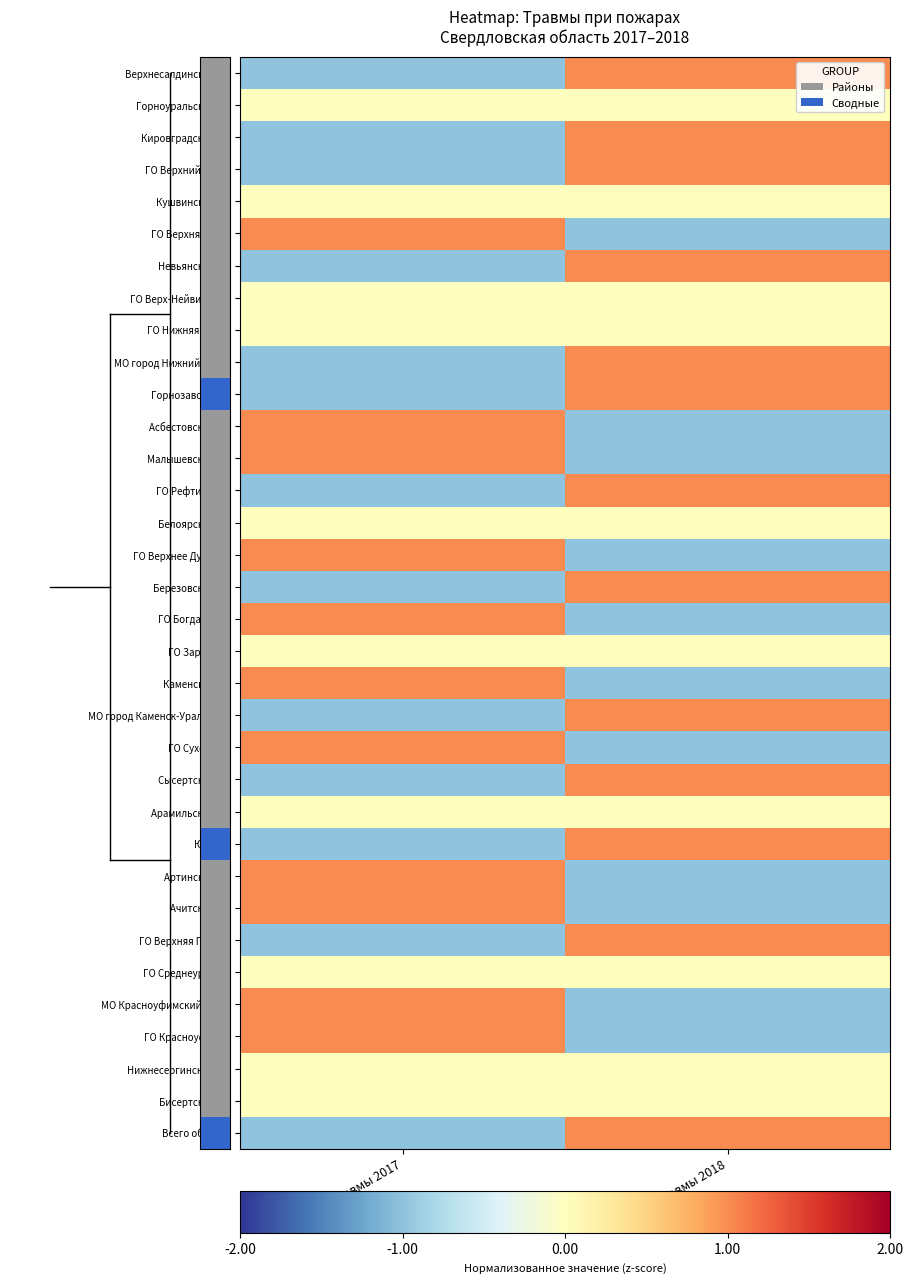

Reading right to left, extract all data points from this chart.

Верхнесалдинский ГО: Травмы 2018=1	Травмы 2017=-1
Горноуральский ГО: Травмы 2018=0	Травмы 2017=0
Кировградский ГО: Травмы 2018=1	Травмы 2017=-1
ГО Верхний Тагил: Травмы 2018=1	Травмы 2017=-1
Кушвинский ГО: Травмы 2018=0	Травмы 2017=0
ГО Верхняя Тура: Травмы 2018=-1	Травмы 2017=1
Невьянский ГО: Травмы 2018=1	Травмы 2017=-1
ГО Верх-Нейвинский: Травмы 2018=0	Травмы 2017=0
ГО Нижняя Салда: Травмы 2018=0	Травмы 2017=0
МО город Нижний Тагил: Травмы 2018=1	Травмы 2017=-1
Горнозаводской: Травмы 2018=1	Травмы 2017=-1
Асбестовский ГО: Травмы 2018=-1	Травмы 2017=1
Малышевский ГО: Травмы 2018=-1	Травмы 2017=1
ГО Рефтинский: Травмы 2018=1	Травмы 2017=-1
Белоярский ГО: Травмы 2018=0	Травмы 2017=0
ГО Верхнее Дуброво: Травмы 2018=-1	Травмы 2017=1
Березовский ГО: Травмы 2018=1	Травмы 2017=-1
ГО Богданович: Травмы 2018=-1	Травмы 2017=1
ГО Заречный: Травмы 2018=0	Травмы 2017=0
Каменский ГО: Травмы 2018=-1	Травмы 2017=1
МО город Каменск-Уральский: Травмы 2018=1	Травмы 2017=-1
ГО Сухой Лог: Травмы 2018=-1	Травмы 2017=1
Сысертский ГО: Травмы 2018=1	Травмы 2017=-1
Арамильский ГО: Травмы 2018=0	Травмы 2017=0
Южный: Травмы 2018=1	Травмы 2017=-1
Артинский ГО: Травмы 2018=-1	Травмы 2017=1
Ачитский ГО: Травмы 2018=-1	Травмы 2017=1
ГО Верхняя Пышма: Травмы 2018=1	Травмы 2017=-1
ГО Среднеуральск: Травмы 2018=0	Травмы 2017=0
МО Красноуфимский округ: Травмы 2018=-1	Травмы 2017=1
ГО Красноуфимск: Травмы 2018=-1	Травмы 2017=1
Нижнесергинский МР: Травмы 2018=0	Травмы 2017=0
Бисертский ГО: Травмы 2018=0	Травмы 2017=0
Всего области: Травмы 2018=1	Травмы 2017=-1